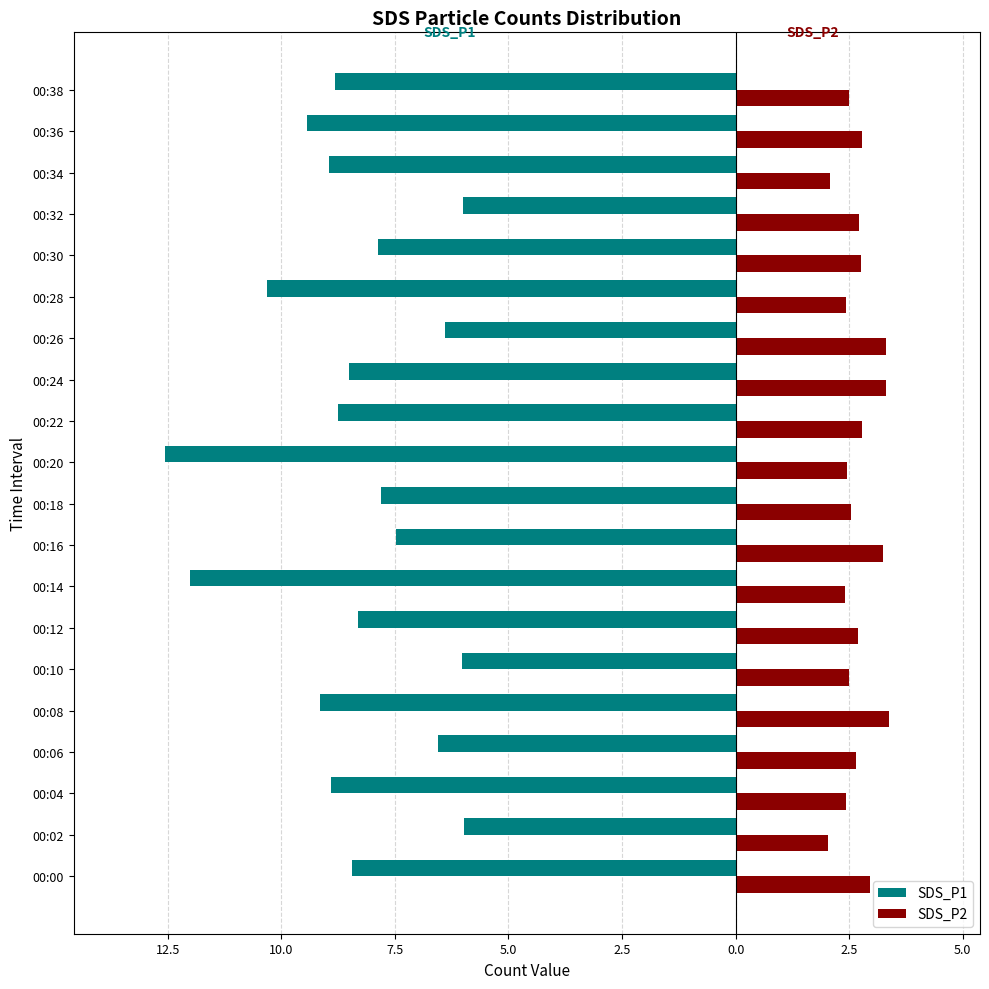

What are all the series names shown in the legend?

SDS_P1, SDS_P2